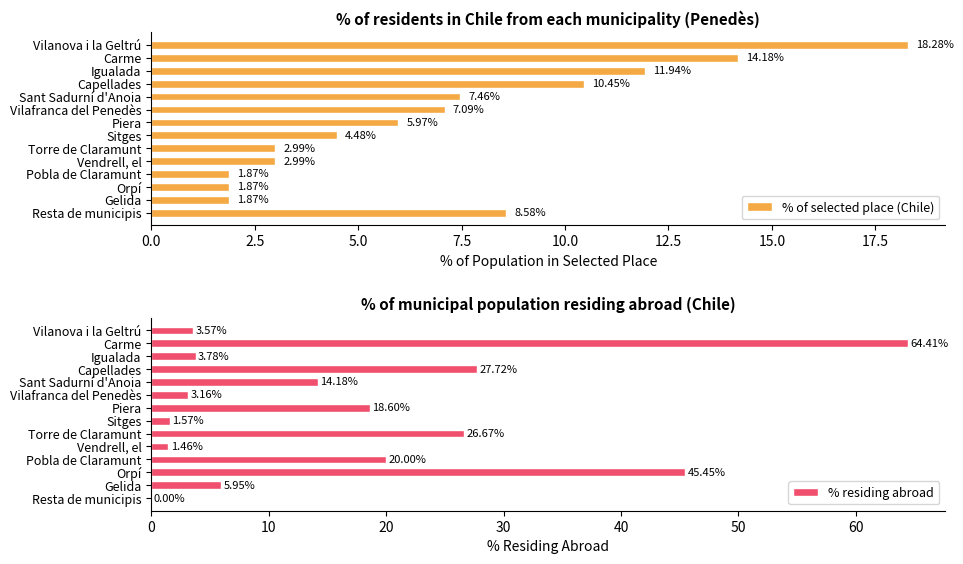

What is the difference between the maximum and minimum values in the % of selected place (Chile) series?

16.4